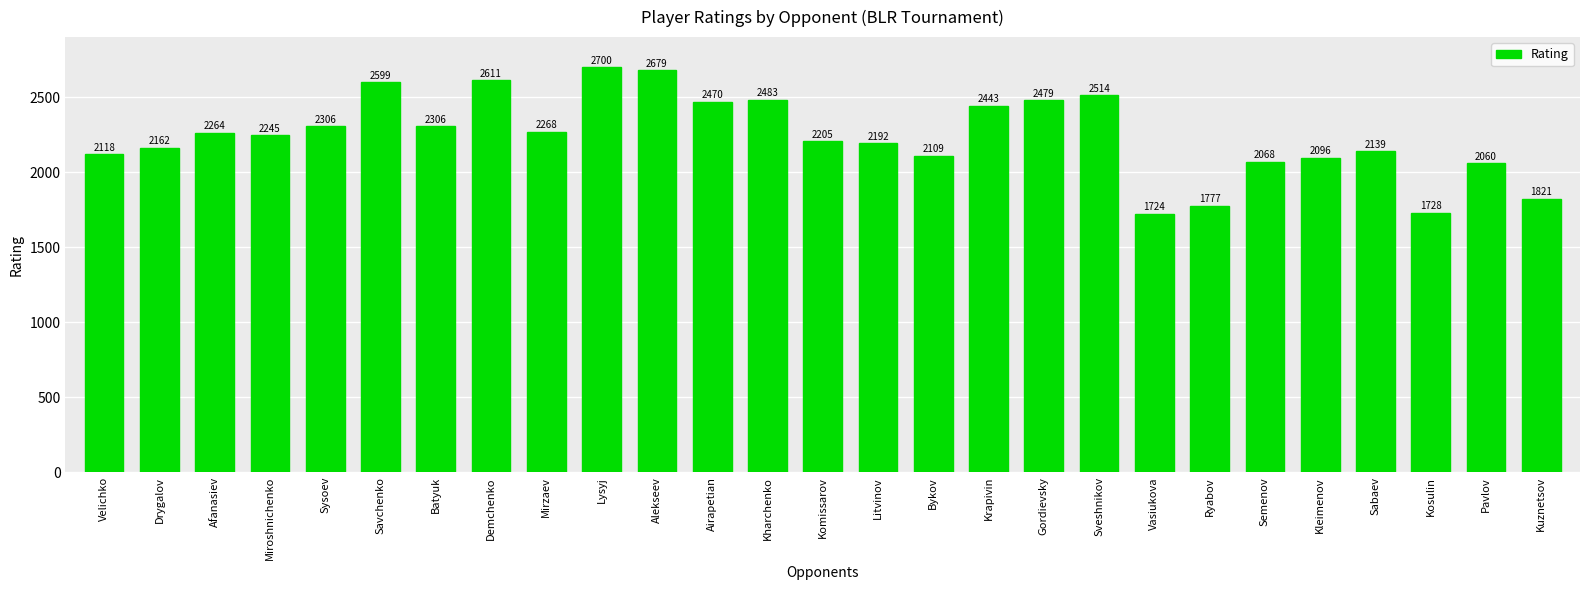

What is the maximum value shown in the chart?

2700